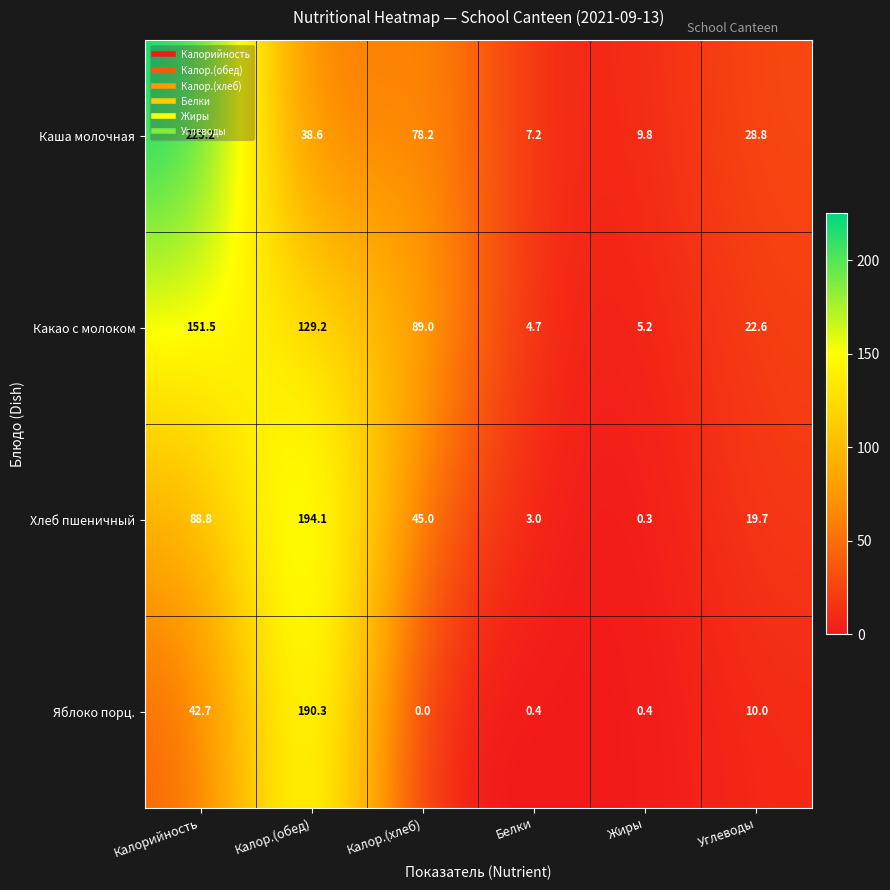

What is the sum of the Хлеб пшеничный values at Калор.(обед) and Белки?

197.1